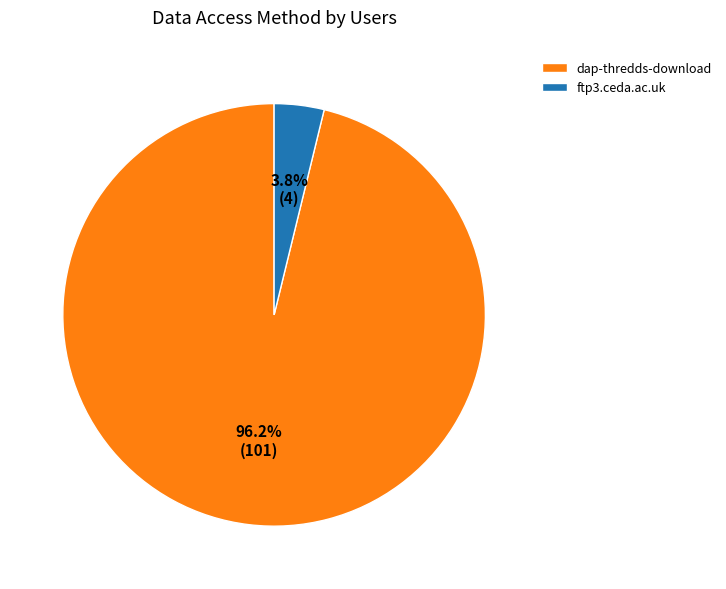

To the nearest percent, what portion does dap-thredds-download represent?

96%